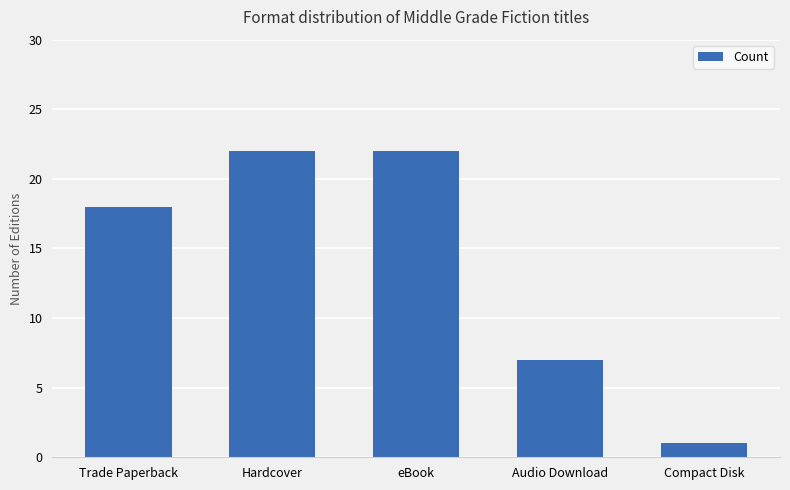

The chart shows a value of 1 at Compact Disk. True or false?

True